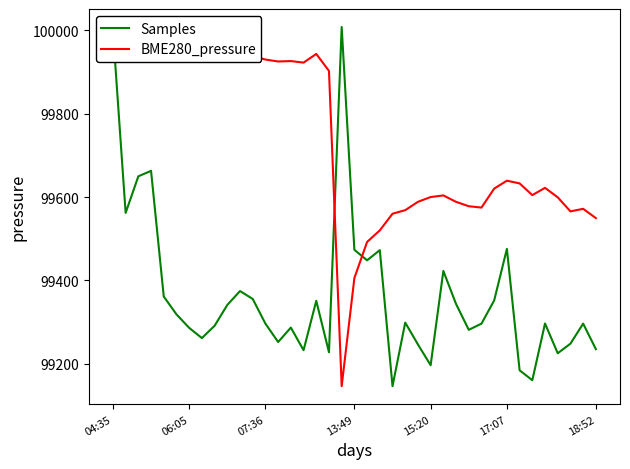

What value does the Samples series have at 18:52?

99235.3